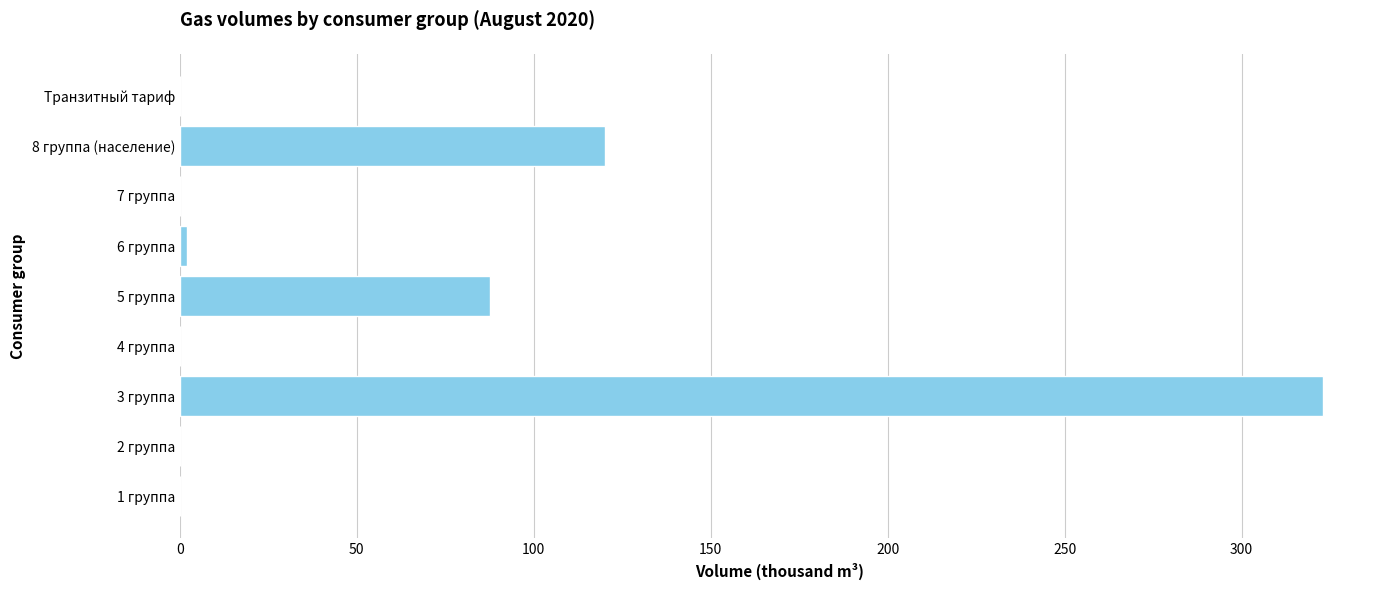

Is it true that the value at 8 группа (население) is 120.0?

True